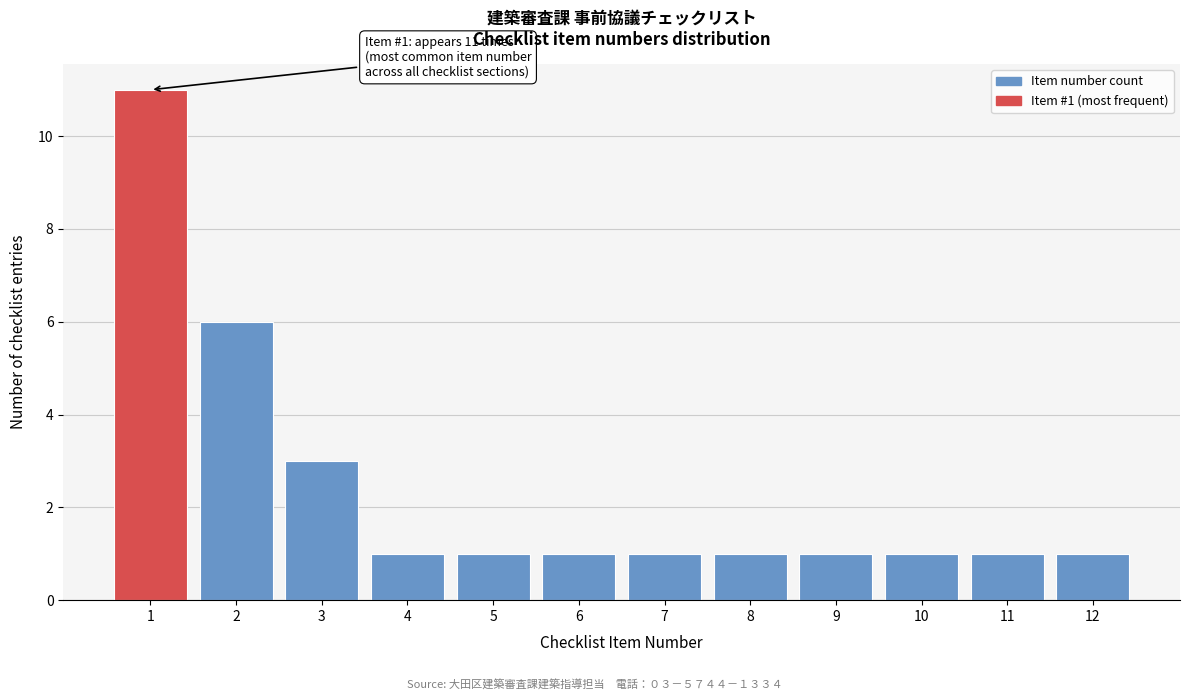

Over which range of the x-axis is the bar tallest?

0.5 to 1.5